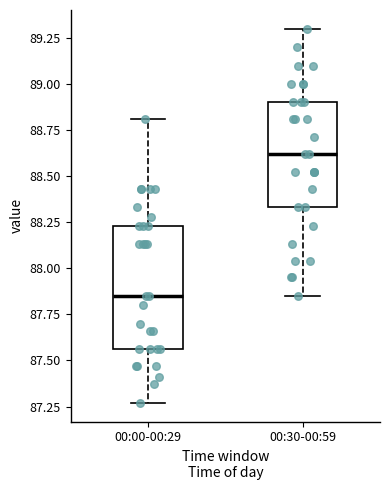

Where does the upper whisker of the box for 00:00-00:29 end on the y-axis? The values are not printed on the chart, so give them approximately, as read against the axis.

88.80